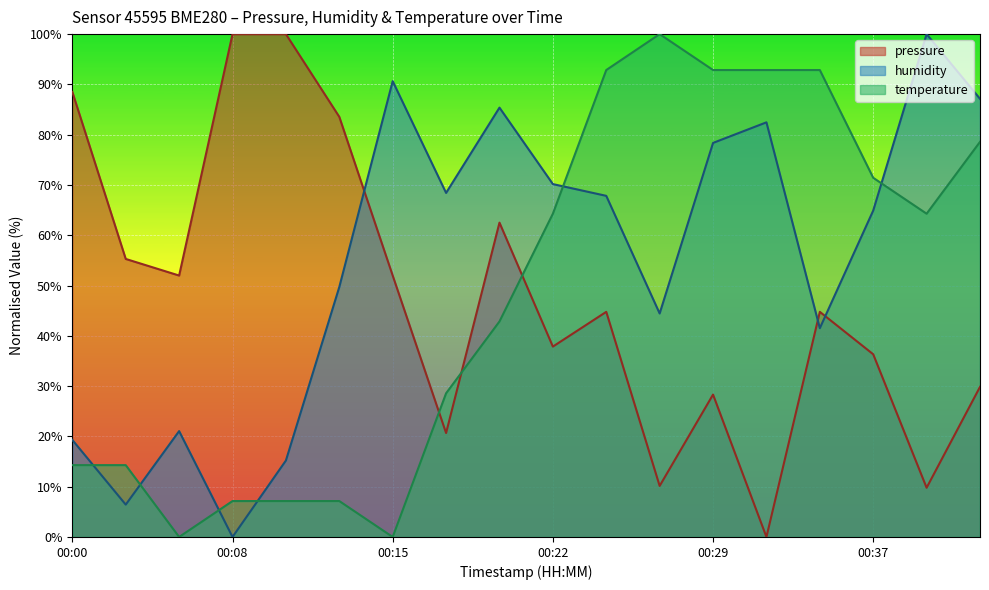

How many times do pressure and humidity cross each other?

3